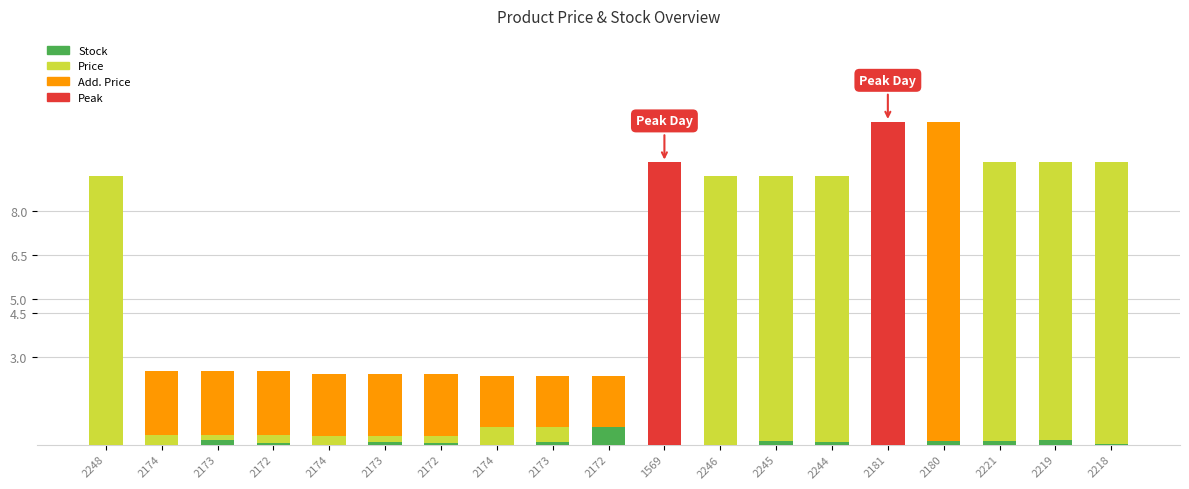

List the series in order of their overall mean, lowest first.

Stock, Add. Price, Price